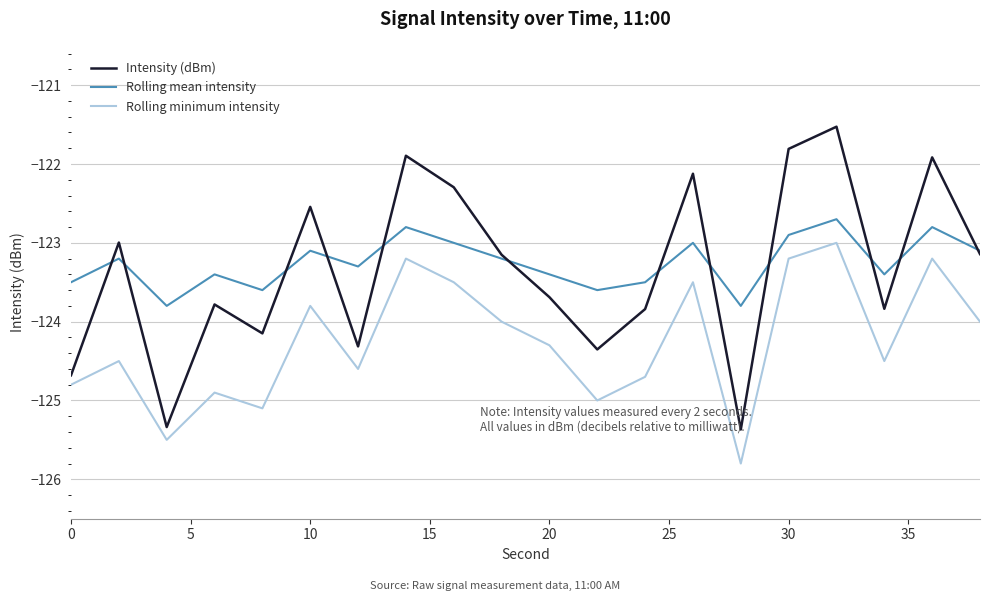

What is the greatest value displayed?

-121.5